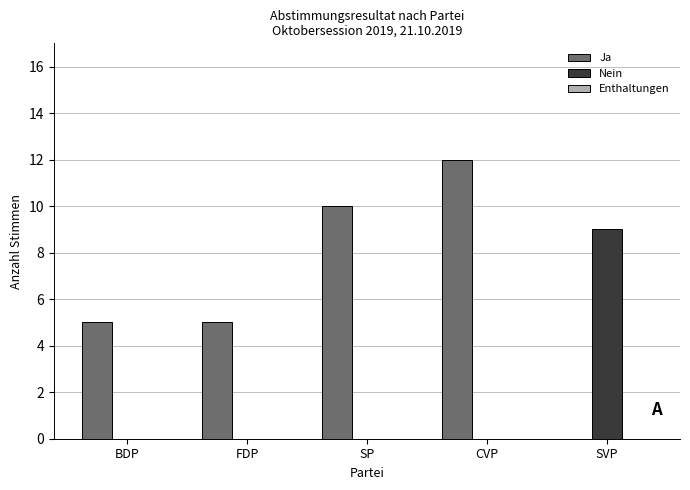

Between FDP and SP, which series saw the biggest shift?

Ja